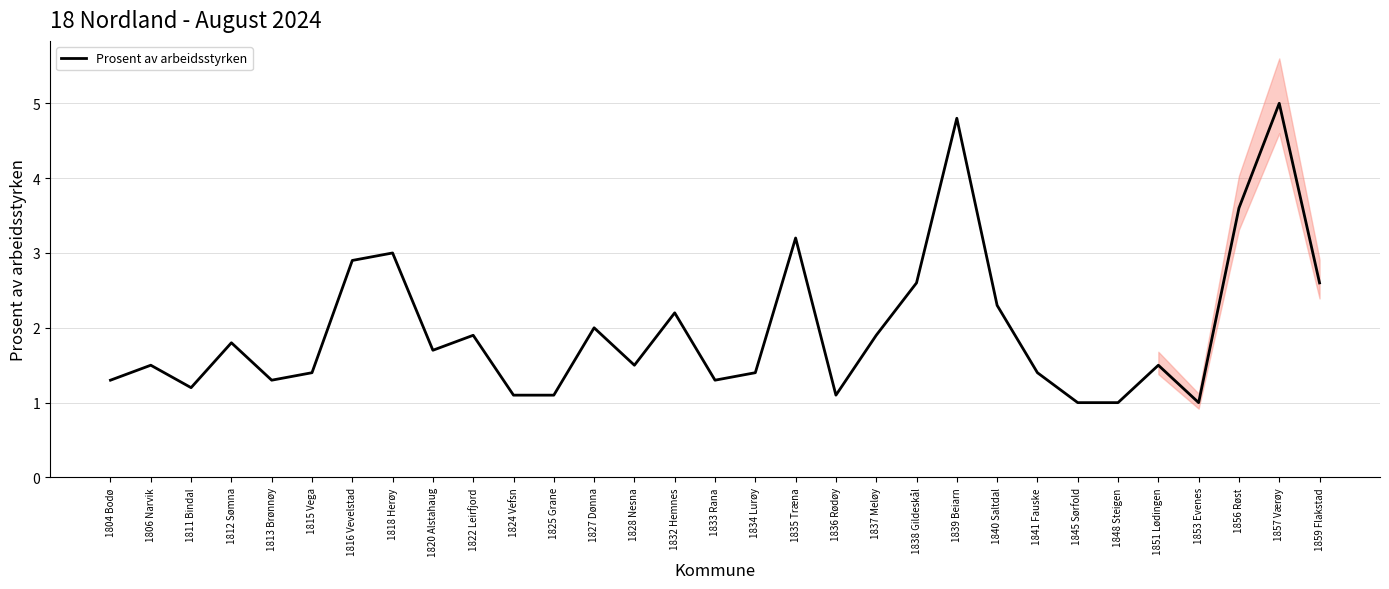

What is the smallest value displayed?

1.0